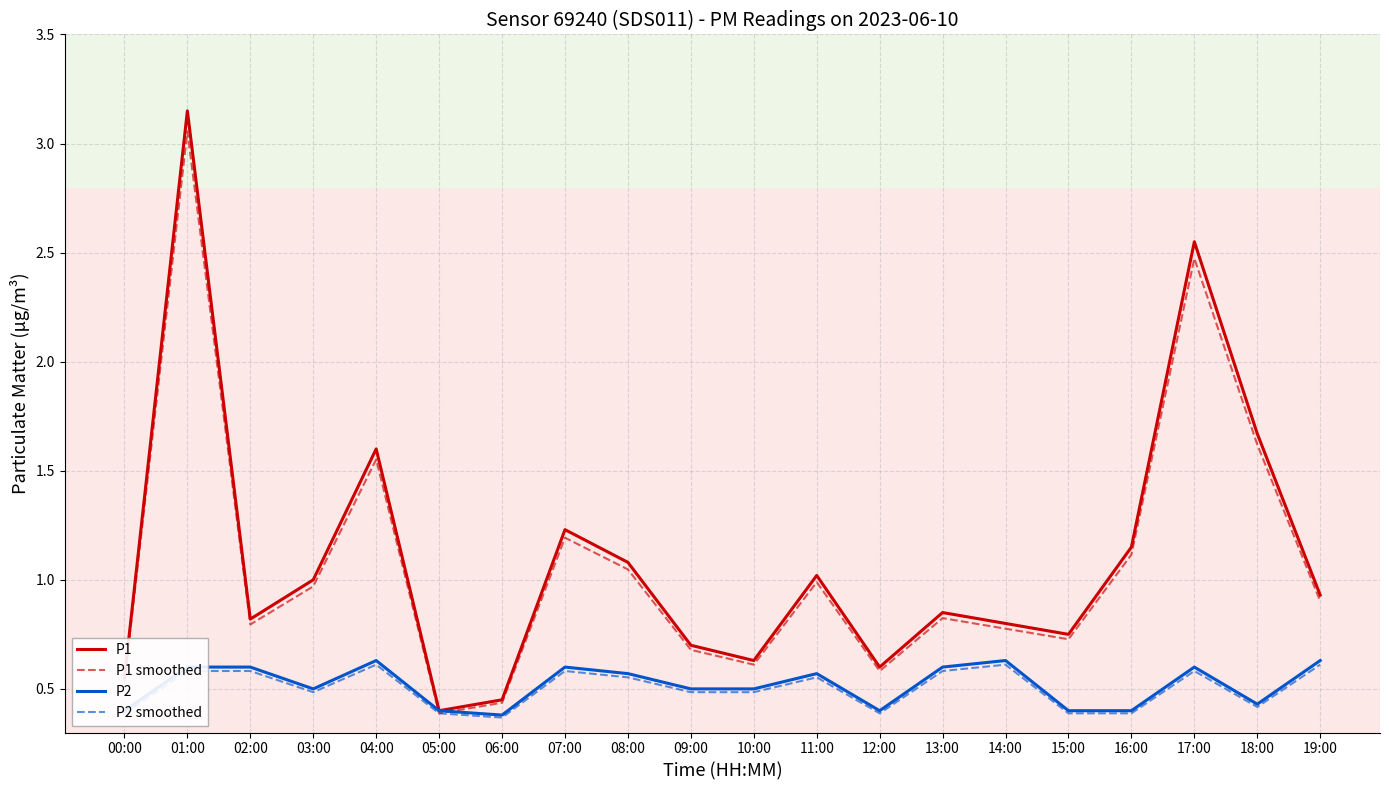

What is the difference between the P2 smoothed values at 10:00 and 00:00?

0.1